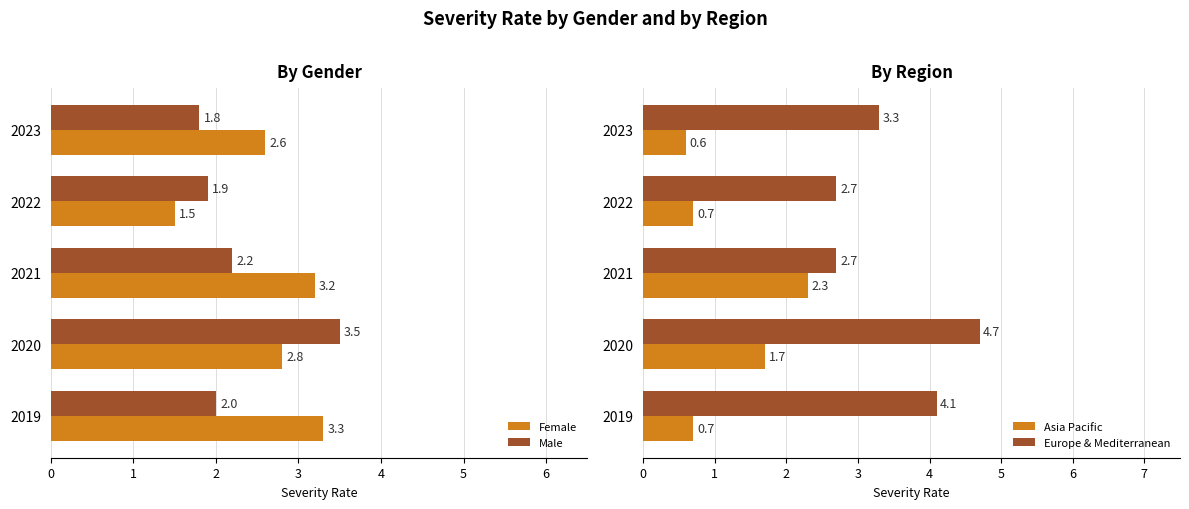

What is the lowest value of the Female series?

1.5